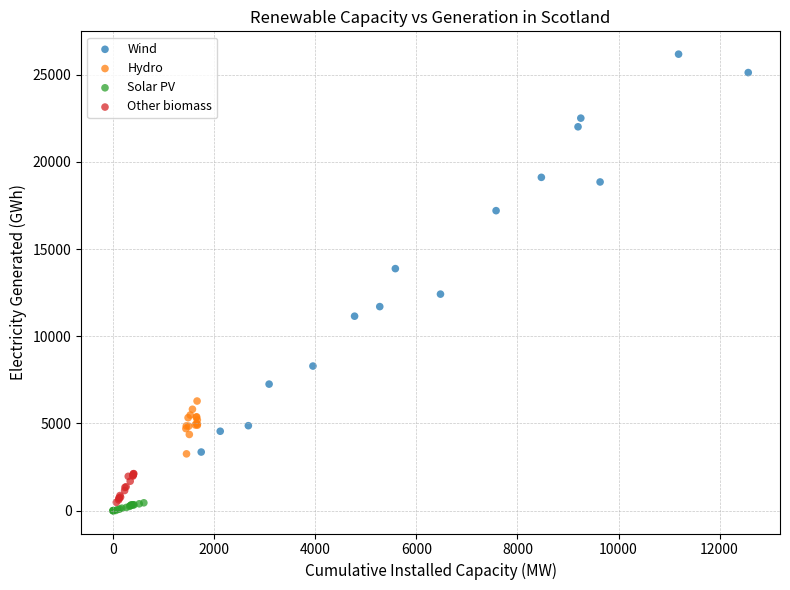

Which series contains the highest Y value?

Wind